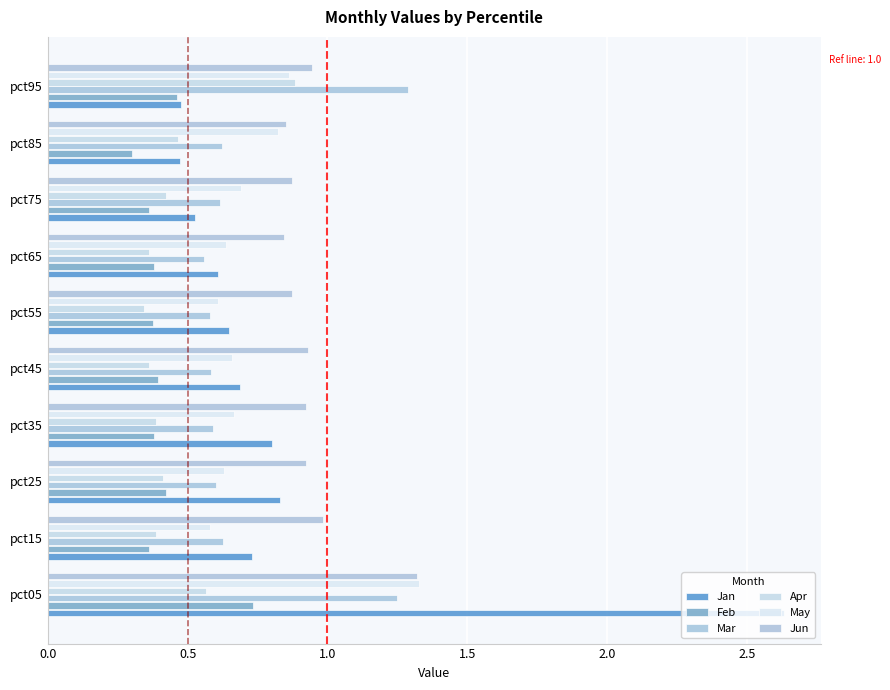

Reading left to right, transcribe all the data shown in this chart.

Jan: 2.6	0.7	0.8	0.8	0.7	0.6	0.6	0.5	0.5	0.5
Feb: 0.7	0.4	0.4	0.4	0.4	0.4	0.4	0.4	0.3	0.5
Mar: 1.2	0.6	0.6	0.6	0.6	0.6	0.6	0.6	0.6	1.3
Apr: 0.6	0.4	0.4	0.4	0.4	0.3	0.4	0.4	0.5	0.9
May: 1.3	0.6	0.6	0.7	0.7	0.6	0.6	0.7	0.8	0.9
Jun: 1.3	1.0	0.9	0.9	0.9	0.9	0.8	0.9	0.9	0.9